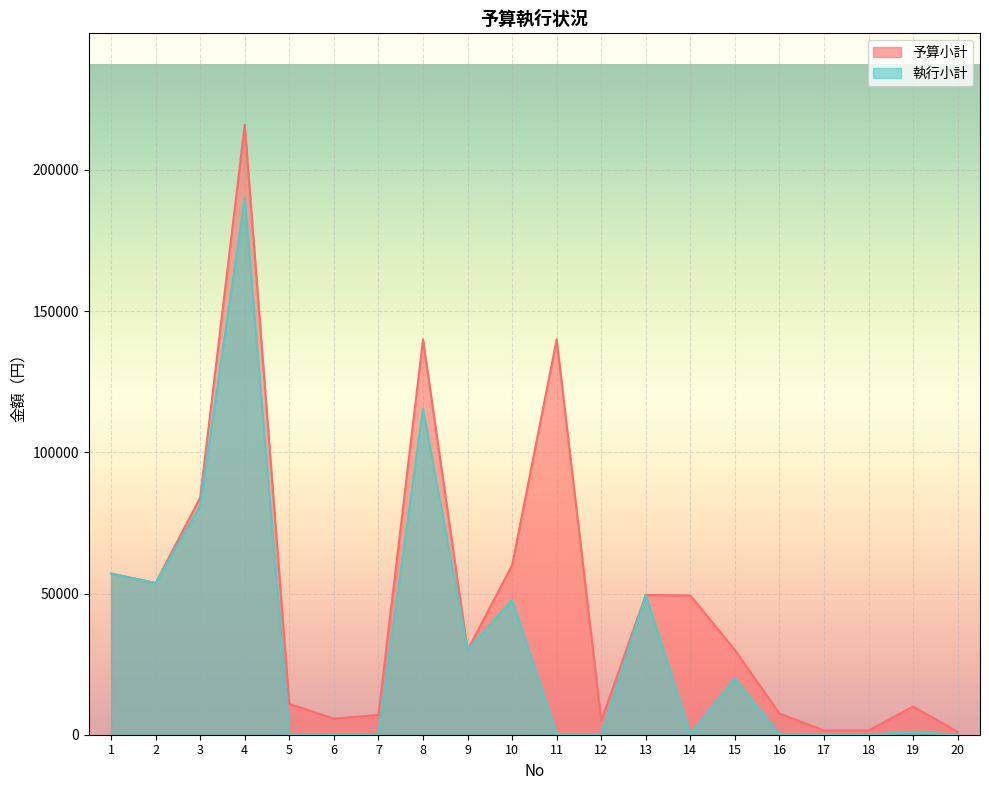

What is the total value across all series at 14?

49300